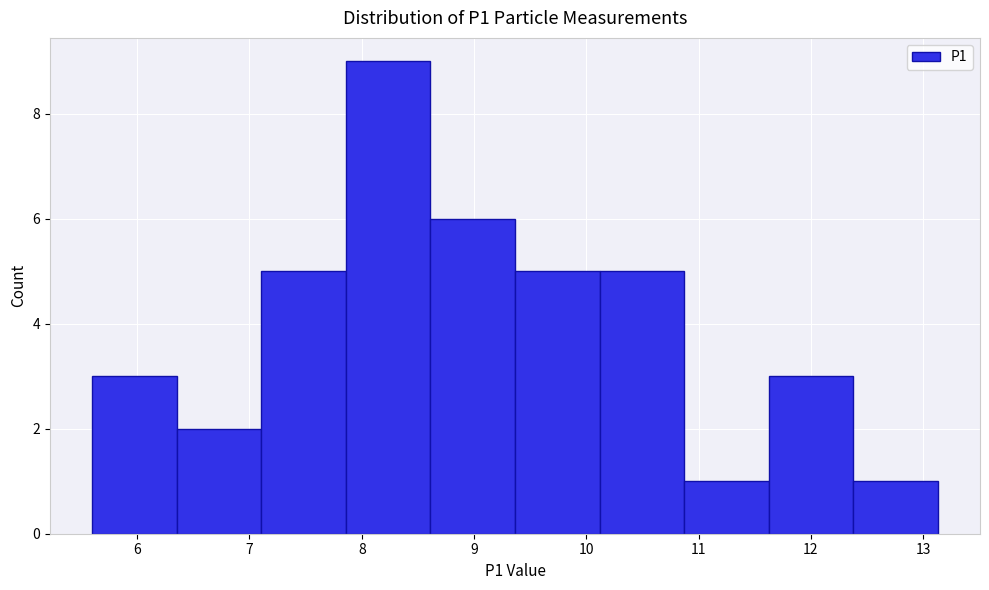

What is the height of the bar covering 5.6 to 6.4 on the x-axis? Neither the bar edges nor the heights are printed on the chart, so give them approximately, as read against the axes.

3